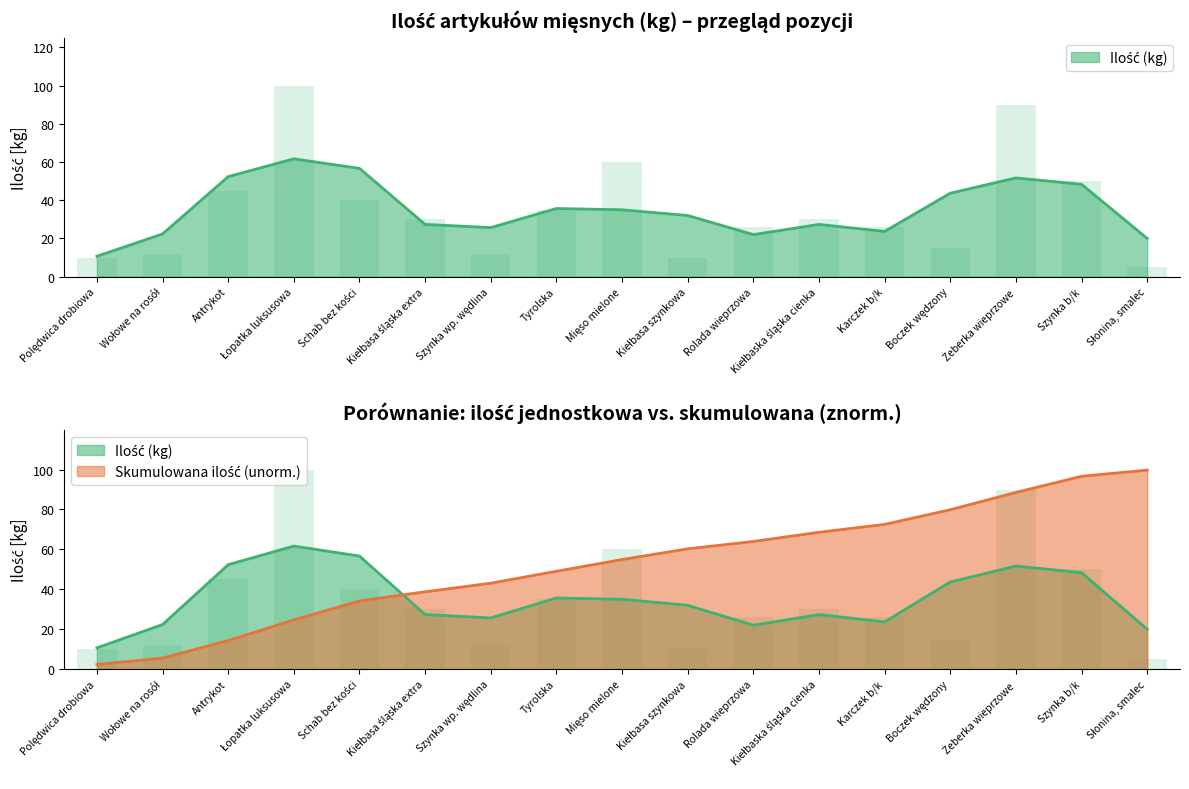

The value at Słonina, smalec is 5. True or false?

True